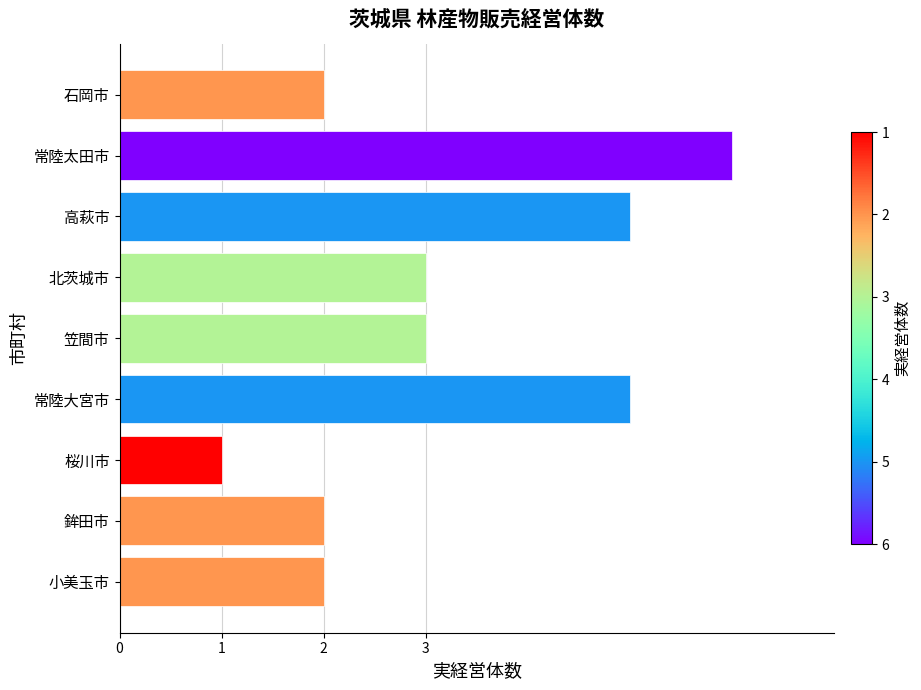

How many series are shown in this chart?

1